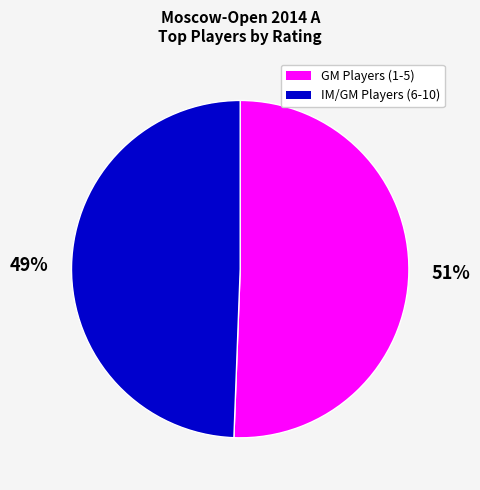

Count the number of slices in the pie.

2